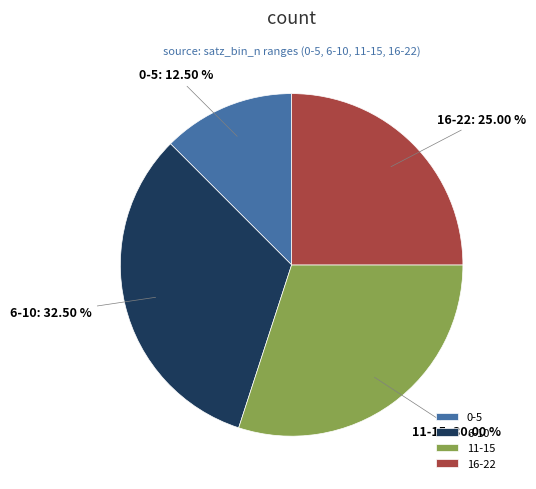

Which slice is the smallest?

0-5